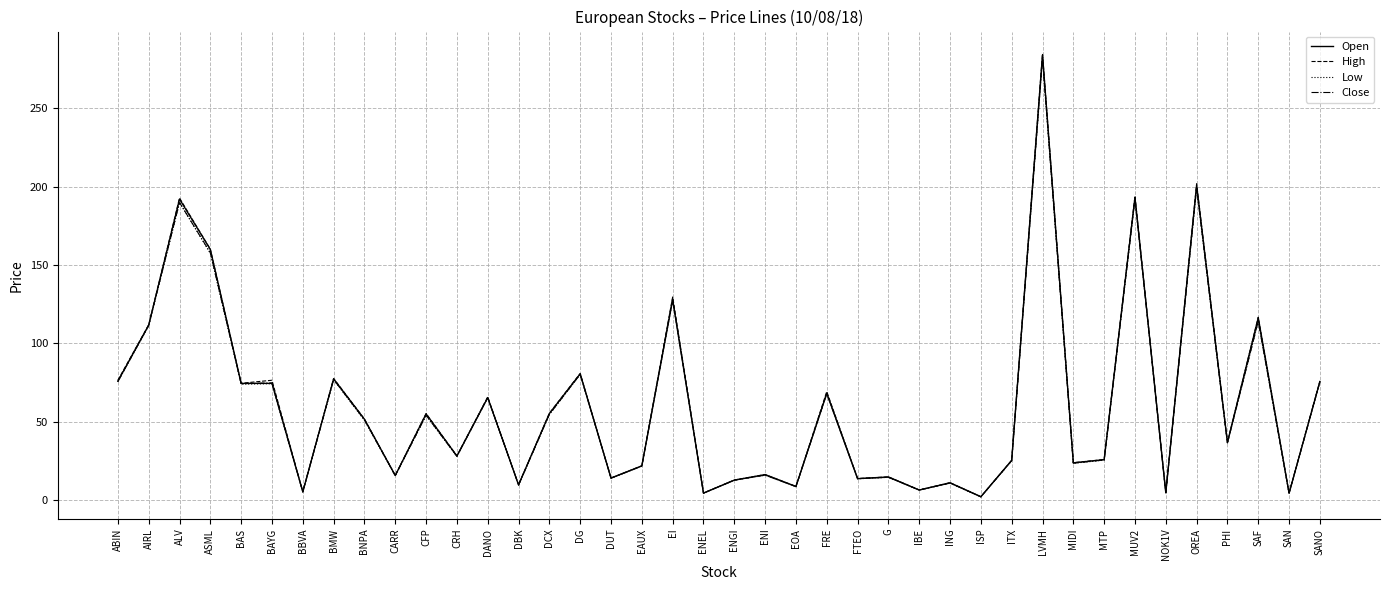

What is the total value across all series at BAS?

297.0